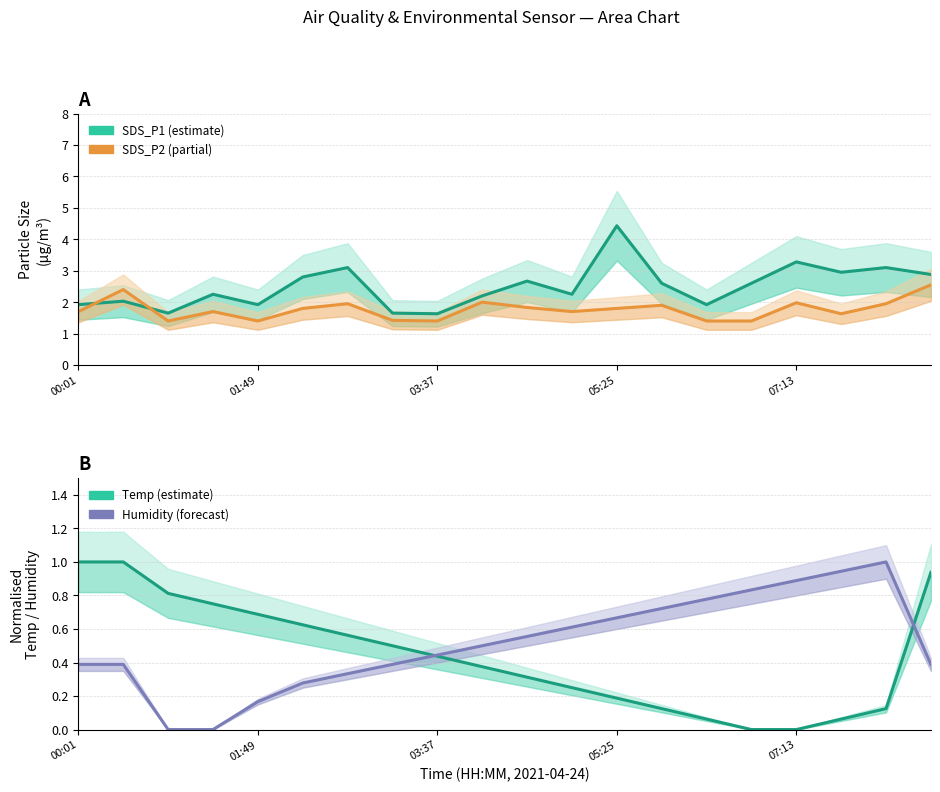

True or false: SDS_P1 and Humidity (norm.) intersect in this chart.

False